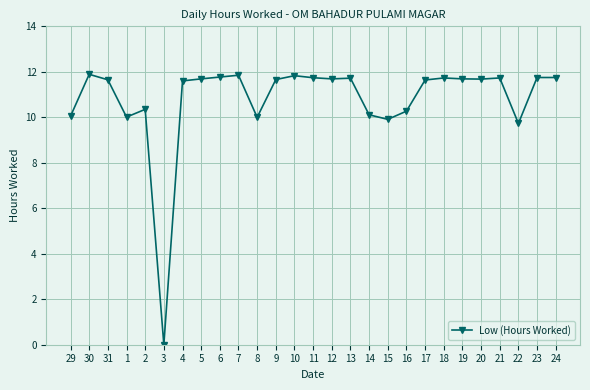

True or false: there are more than 1 points higher than both neighbors.

True